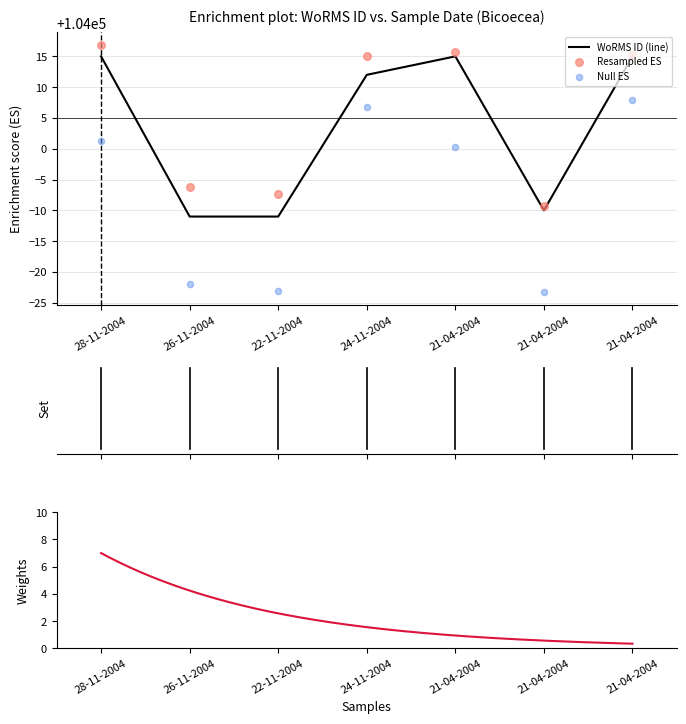

What is the change in value from 26-11-2004 to 24-11-2004?

+23